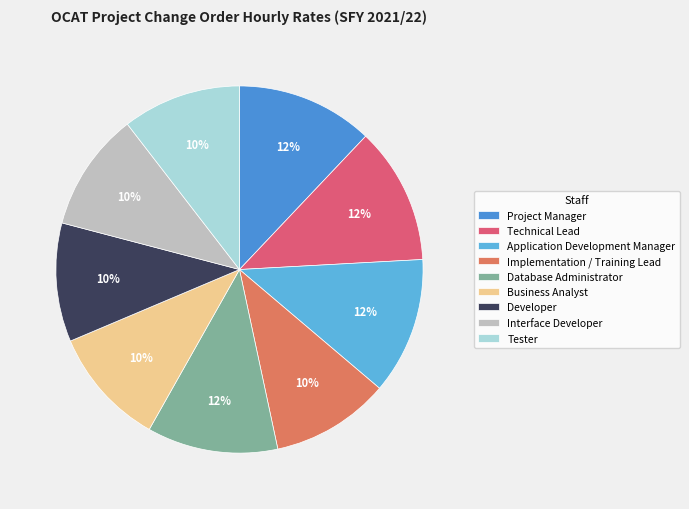

To the nearest percent, what percentage of the pie is Implementation / Training Lead?

10%